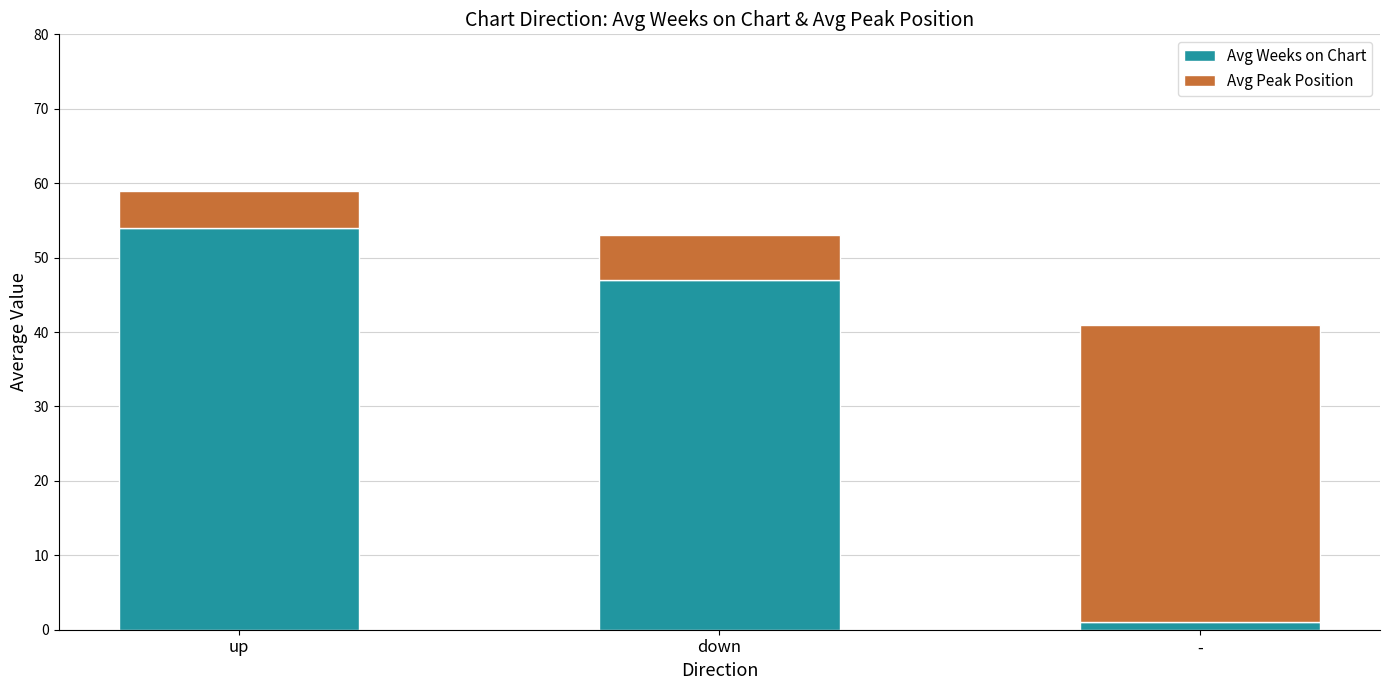

Are the bars grouped side by side (vs. stacked)?

No